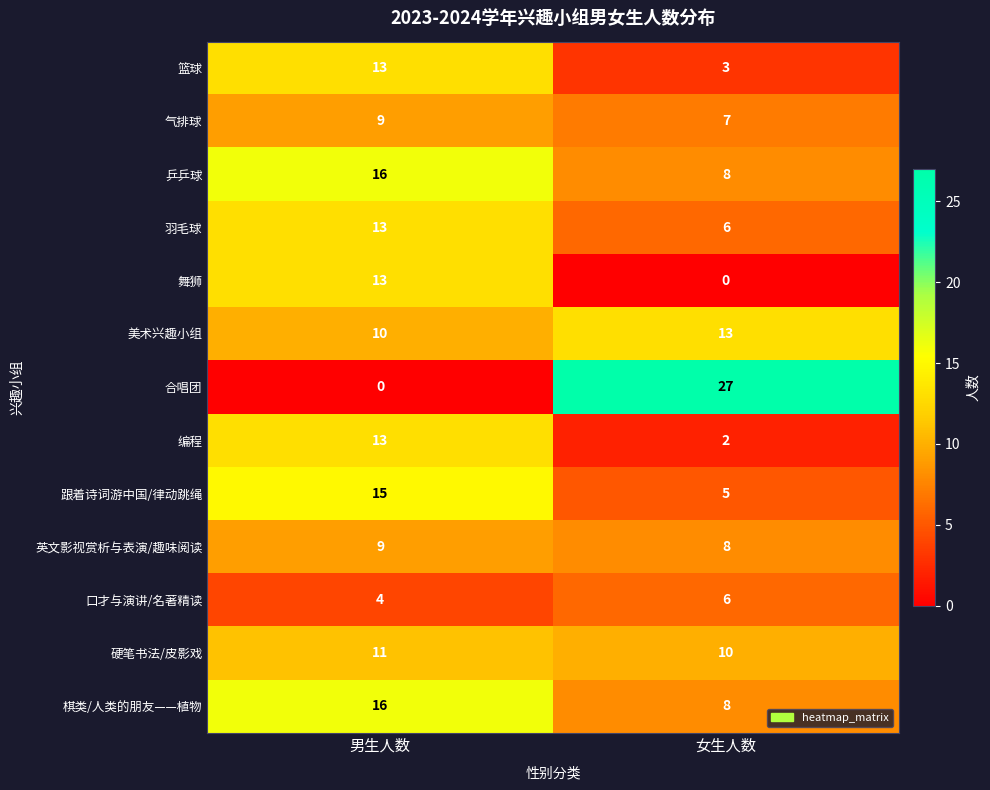

Read the 合唱团 value at 女生人数, to the nearest 5.

25